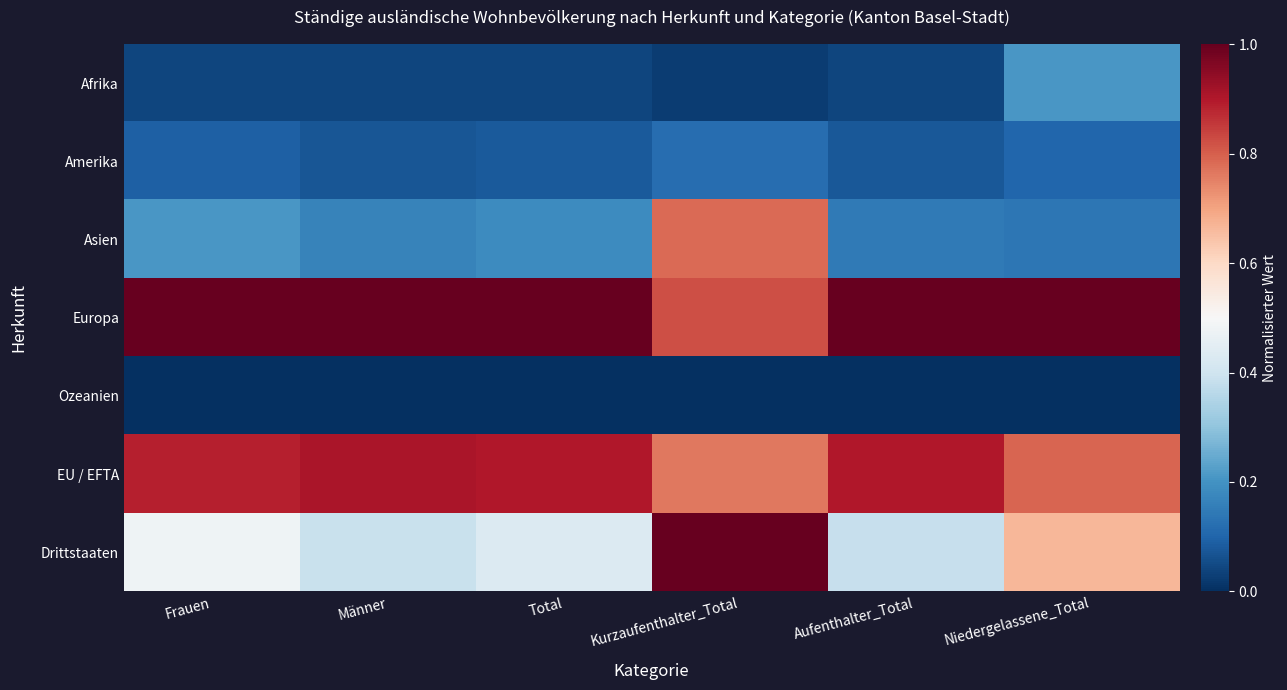

Which series has the largest range (max minus min)?

Asien